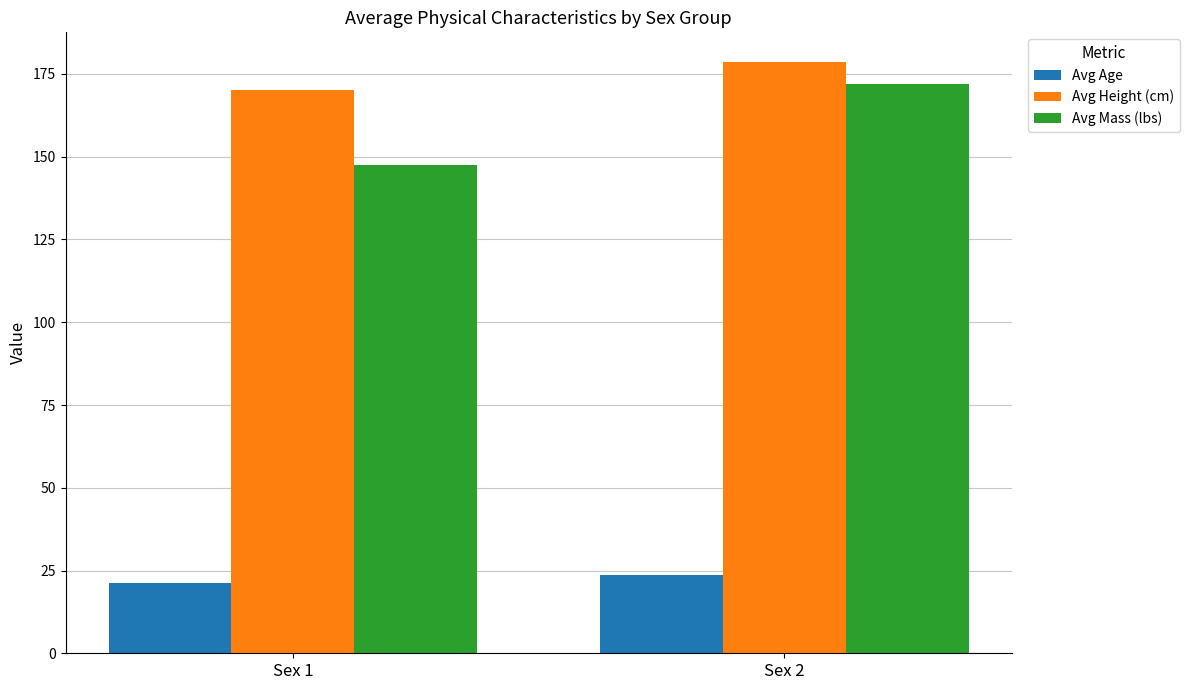

What is the sum of all Avg Mass (lbs) values?

319.7